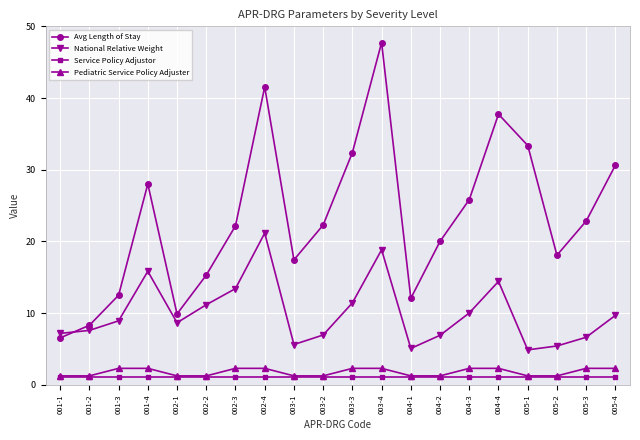

Does the chart have visible grid lines?

Yes